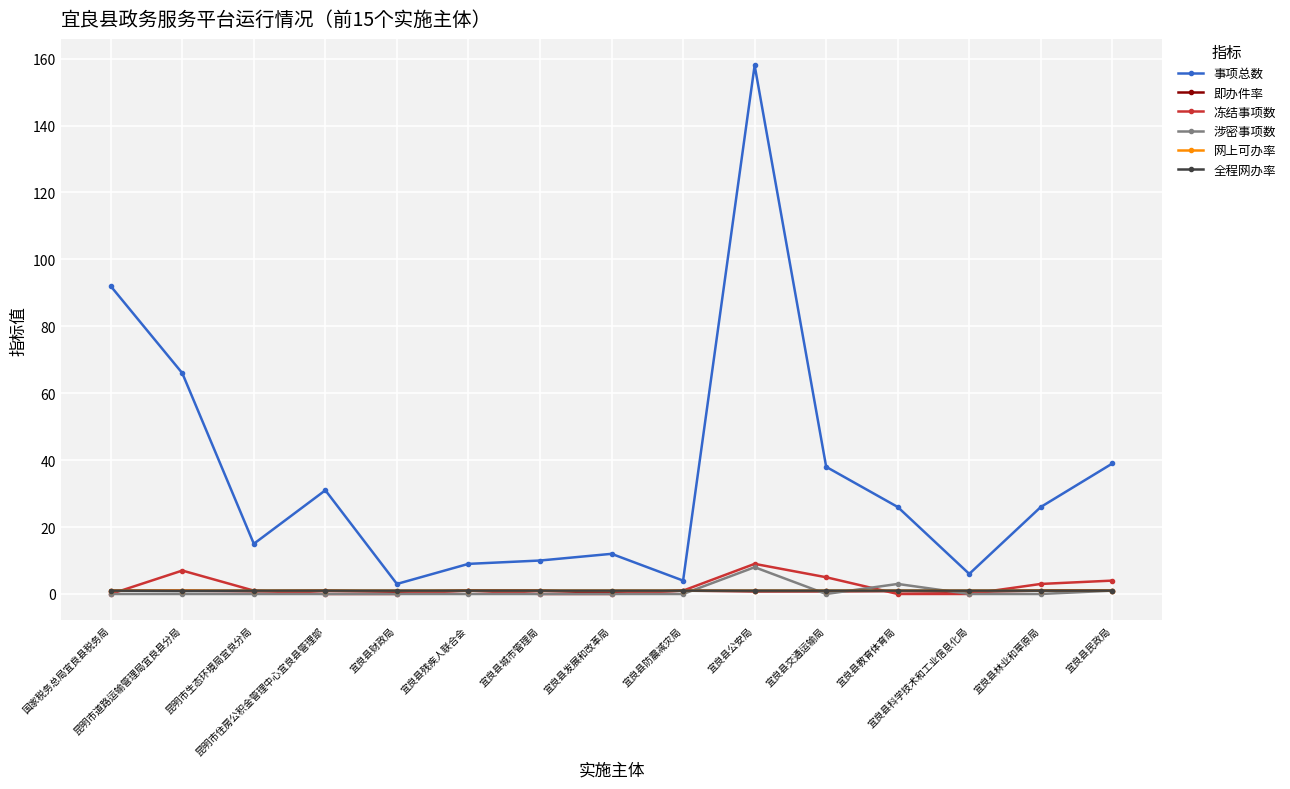

At which category does 冻结事项数 reach its first local peak?

昆明市道路运输管理局宜良县分局